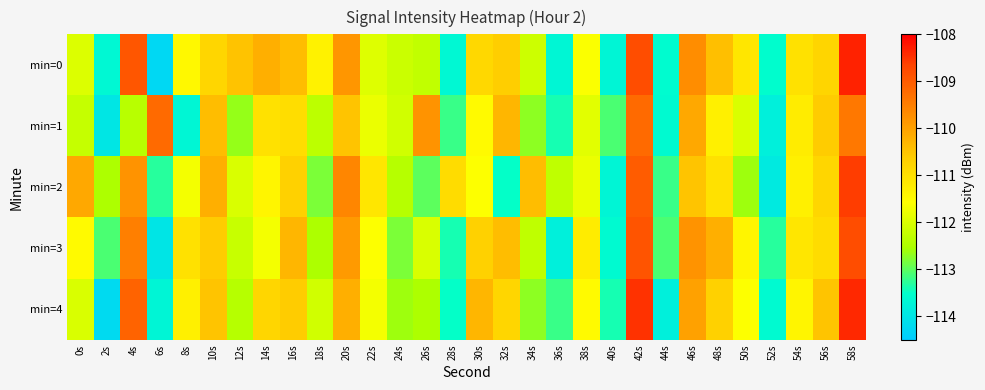

Reading left to right, extract all data points from this chart.

min=0: 0s=-112.0	2s=-113.6	4s=-108.9	6s=-114.3	8s=-111.4	10s=-110.8	12s=-110.5	14s=-110.2	16s=-110.4	18s=-111.3	20s=-109.9	22s=-111.9	24s=-112.2	26s=-112.3	28s=-113.7	30s=-110.8	32s=-110.7	34s=-112.1	36s=-113.7	38s=-111.6	40s=-113.7	42s=-108.8	44s=-113.6	46s=-109.7	48s=-110.4	50s=-111.1	52s=-113.6	54s=-111.0	56s=-110.8	58s=-108.4
min=1: 0s=-112.2	2s=-114.0	4s=-112.4	6s=-109.2	8s=-113.7	10s=-110.4	12s=-112.7	14s=-111.0	16s=-110.9	18s=-112.3	20s=-110.5	22s=-111.8	24s=-112.1	26s=-109.8	28s=-113.2	30s=-111.5	32s=-110.3	34s=-112.7	36s=-113.4	38s=-111.9	40s=-113.1	42s=-109.2	44s=-113.6	46s=-110.1	48s=-111.3	50s=-112.0	52s=-113.8	54s=-111.2	56s=-110.6	58s=-109.4
min=2: 0s=-110.1	2s=-112.5	4s=-109.8	6s=-113.3	8s=-111.7	10s=-110.2	12s=-112.0	14s=-111.4	16s=-110.7	18s=-112.8	20s=-109.6	22s=-111.1	24s=-112.4	26s=-113.0	28s=-110.9	30s=-111.6	32s=-113.5	34s=-110.4	36s=-112.3	38s=-111.8	40s=-113.7	42s=-109.0	44s=-113.2	46s=-110.5	48s=-111.0	50s=-112.6	52s=-113.9	54s=-111.3	56s=-110.8	58s=-108.6
min=3: 0s=-111.5	2s=-113.1	4s=-109.5	6s=-114.0	8s=-111.0	10s=-110.6	12s=-112.2	14s=-111.7	16s=-110.3	18s=-112.5	20s=-109.9	22s=-111.6	24s=-112.8	26s=-112.0	28s=-113.4	30s=-110.7	32s=-110.4	34s=-112.3	36s=-113.8	38s=-111.2	40s=-113.6	42s=-108.9	44s=-113.1	46s=-109.8	48s=-110.2	50s=-111.4	52s=-113.3	54s=-111.1	56s=-110.9	58s=-108.8
min=4: 0s=-112.0	2s=-114.2	4s=-109.1	6s=-113.7	8s=-111.3	10s=-110.5	12s=-112.4	14s=-110.8	16s=-110.6	18s=-112.1	20s=-110.2	22s=-111.7	24s=-112.6	26s=-112.5	28s=-113.5	30s=-110.3	32s=-110.8	34s=-112.7	36s=-113.2	38s=-111.5	40s=-113.4	42s=-108.5	44s=-113.8	46s=-110.0	48s=-110.7	50s=-111.6	52s=-113.6	54s=-111.4	56s=-110.5	58s=-108.4